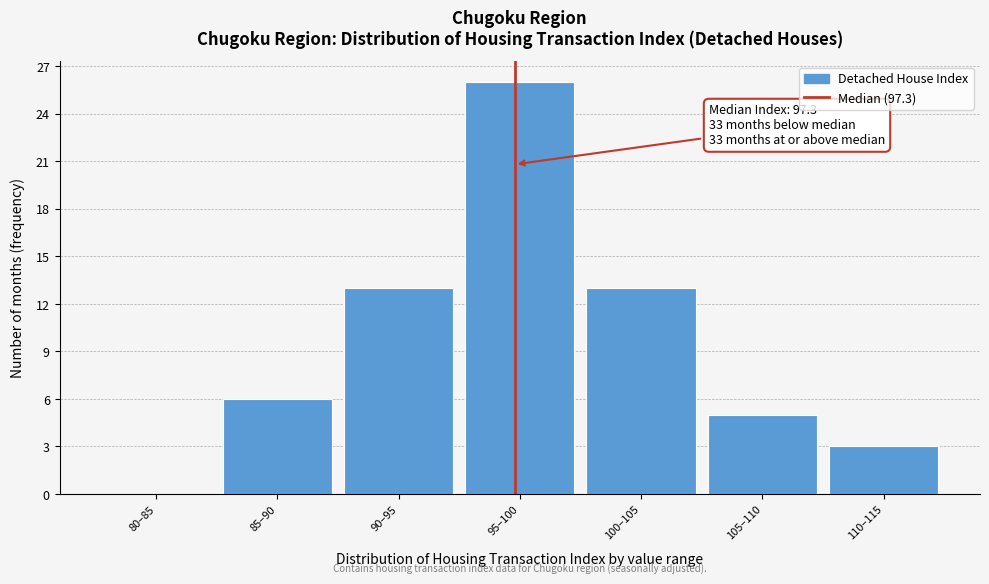

Reading left to right, transcribe all the data shown in this chart.

80–85=0	85–90=6	90–95=13	95–100=26	100–105=13	105–110=5	110–115=3